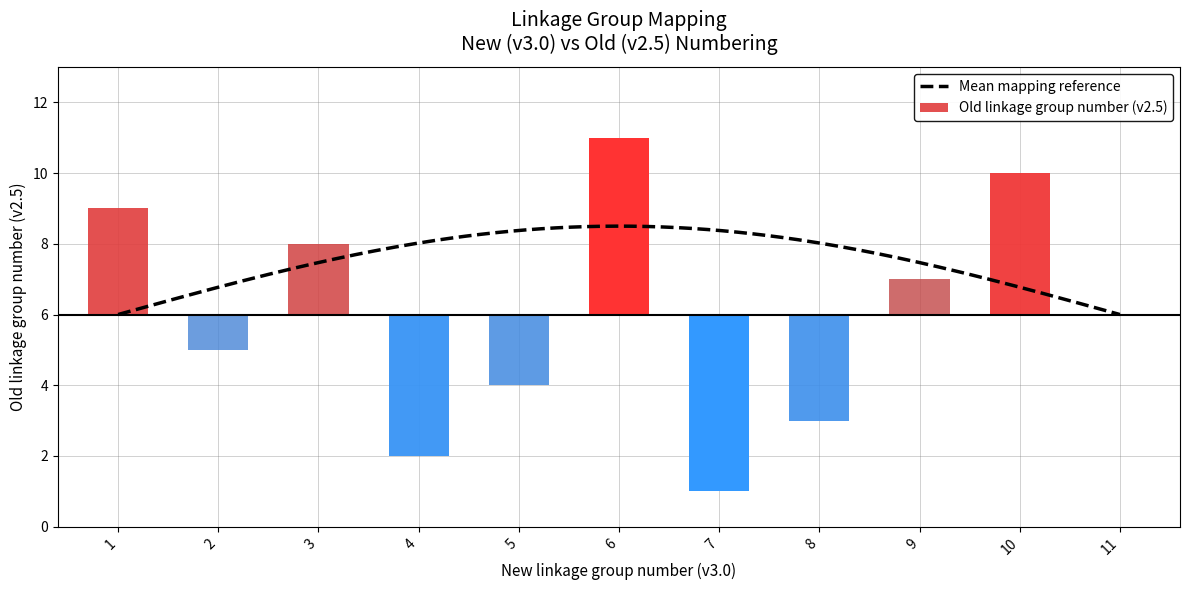

The value at 3 is 8. True or false?

True